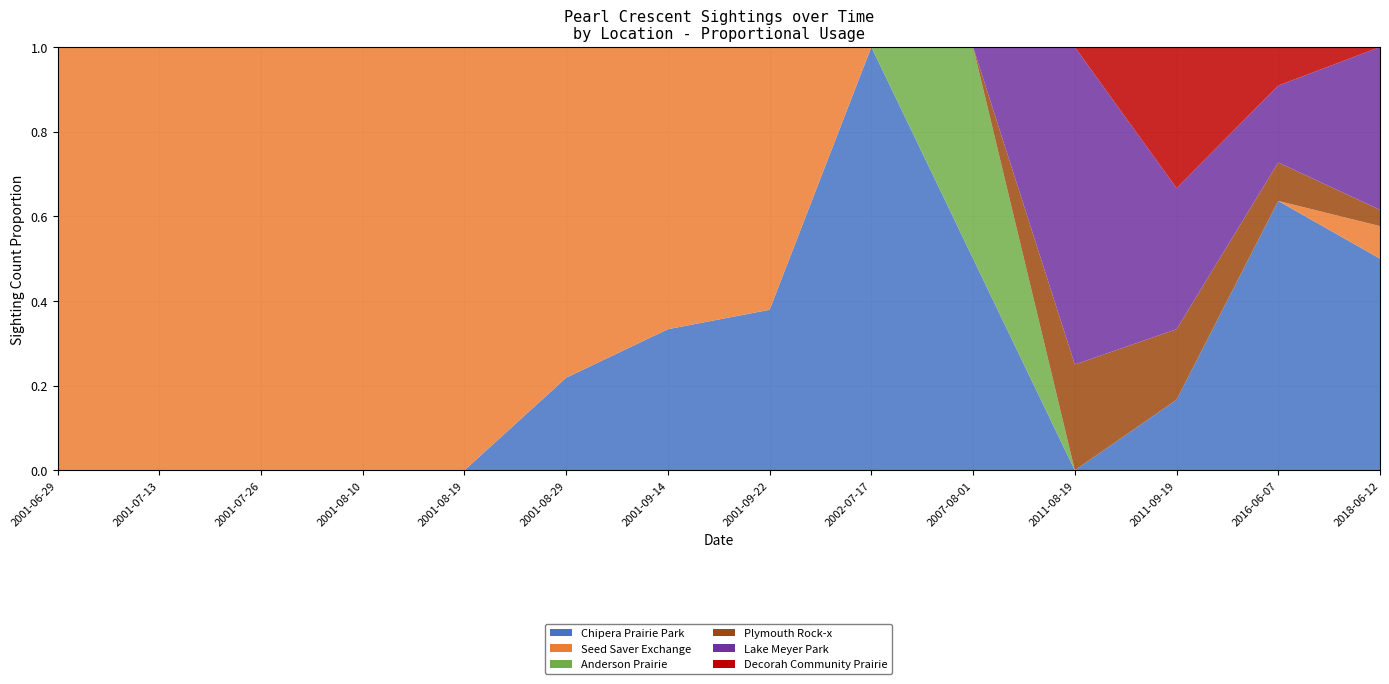

Reading left to right, transcribe all the data shown in this chart.

Chipera Prairie Park: 2001-06-29=0	2001-07-13=0	2001-07-26=0	2001-08-10=0	2001-08-19=0	2001-08-29=7	2001-09-14=4	2001-09-22=11	2002-07-17=3	2007-08-01=1	2011-08-19=0	2011-09-19=1	2016-06-07=7	2018-06-12=13
Seed Saver Exchange: 2001-06-29=13	2001-07-13=7	2001-07-26=6	2001-08-10=24	2001-08-19=44	2001-08-29=25	2001-09-14=8	2001-09-22=18	2002-07-17=0	2007-08-01=0	2011-08-19=0	2011-09-19=0	2016-06-07=0	2018-06-12=2
Anderson Prairie: 2001-06-29=0	2001-07-13=0	2001-07-26=0	2001-08-10=0	2001-08-19=0	2001-08-29=0	2001-09-14=0	2001-09-22=0	2002-07-17=0	2007-08-01=1	2011-08-19=0	2011-09-19=0	2016-06-07=0	2018-06-12=0
Plymouth Rock-x: 2001-06-29=0	2001-07-13=0	2001-07-26=0	2001-08-10=0	2001-08-19=0	2001-08-29=0	2001-09-14=0	2001-09-22=0	2002-07-17=0	2007-08-01=0	2011-08-19=1	2011-09-19=1	2016-06-07=1	2018-06-12=1
Lake Meyer Park: 2001-06-29=0	2001-07-13=0	2001-07-26=0	2001-08-10=0	2001-08-19=0	2001-08-29=0	2001-09-14=0	2001-09-22=0	2002-07-17=0	2007-08-01=0	2011-08-19=3	2011-09-19=2	2016-06-07=2	2018-06-12=10
Decorah Community Prairie: 2001-06-29=0	2001-07-13=0	2001-07-26=0	2001-08-10=0	2001-08-19=0	2001-08-29=0	2001-09-14=0	2001-09-22=0	2002-07-17=0	2007-08-01=0	2011-08-19=0	2011-09-19=2	2016-06-07=1	2018-06-12=0